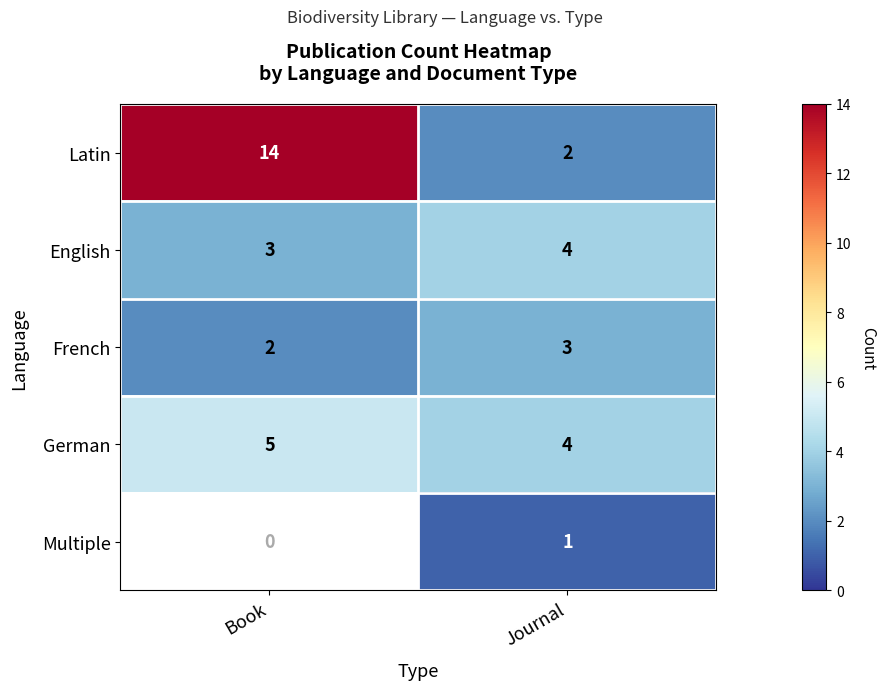

Which has a higher value, Book or Journal?

Book